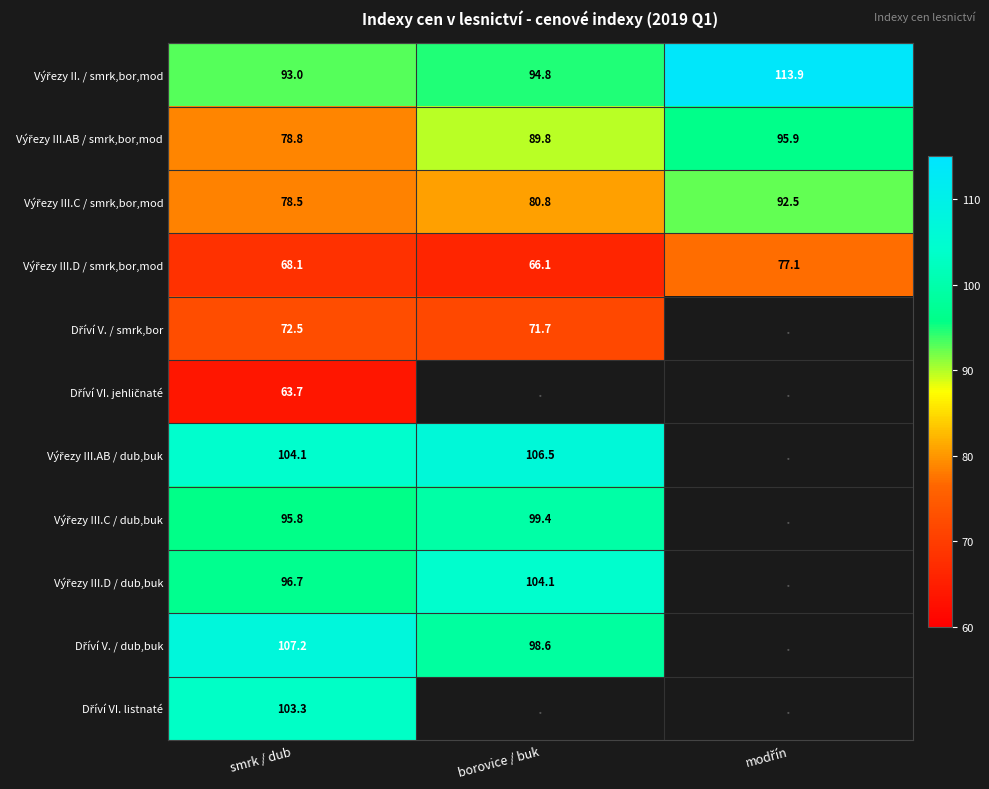

Between borovice / buk and modřín, which series saw the biggest shift?

Výřezy II. / smrk,bor,mod